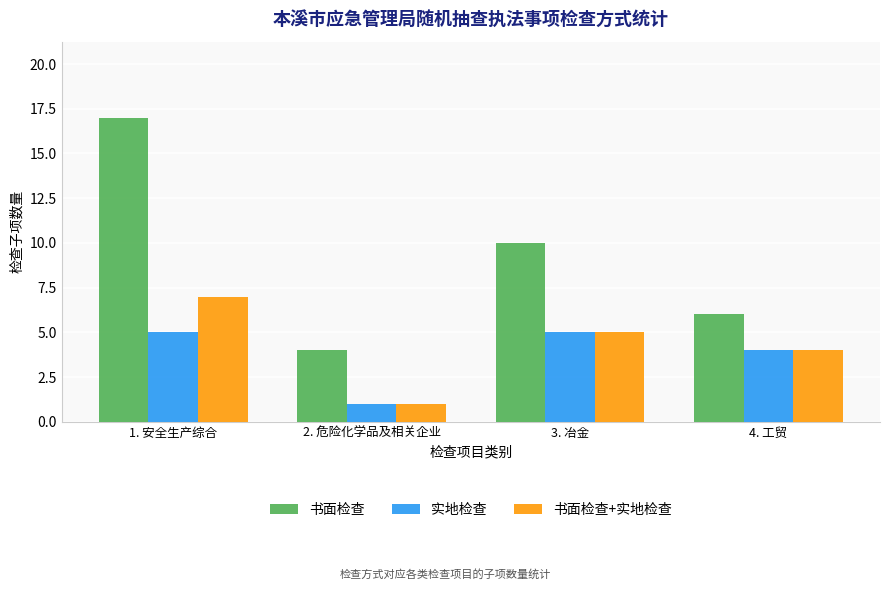

Are the bars horizontal?

No